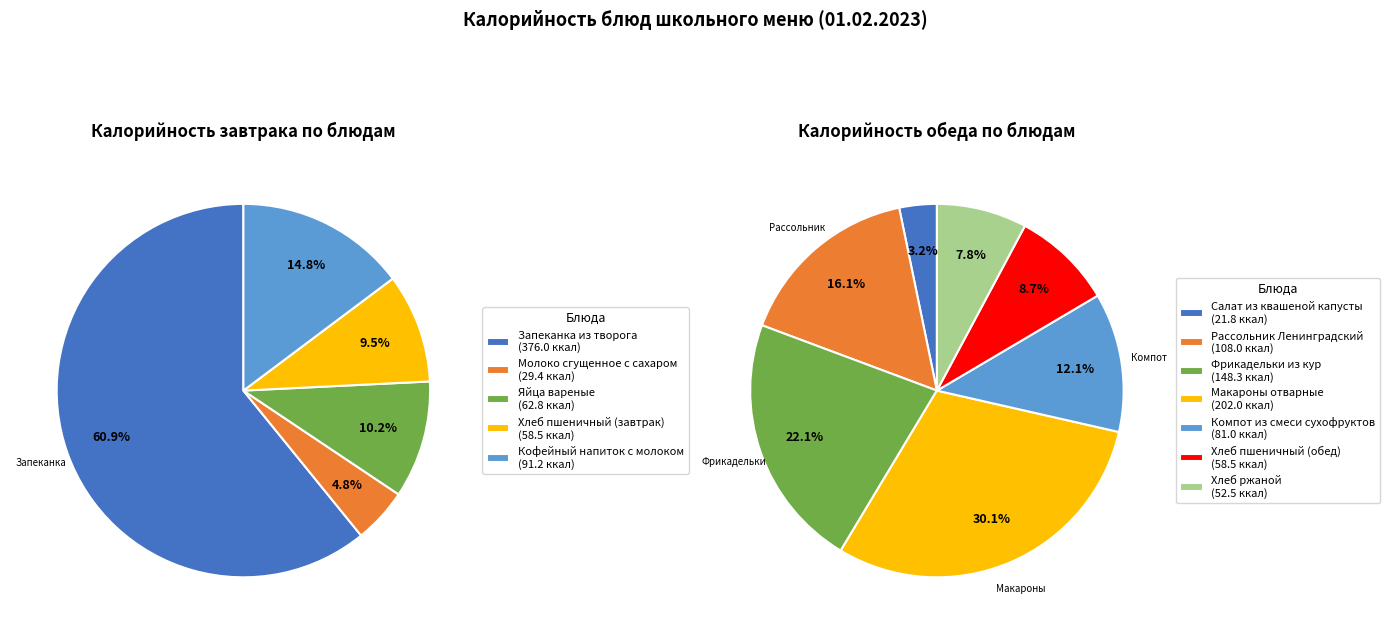

To the nearest percent, what portion does Завтрак represent?

48%